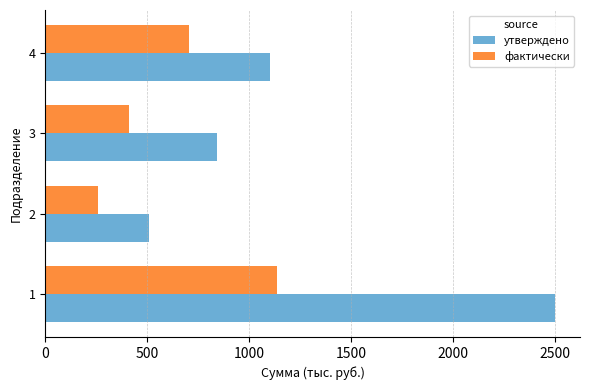

Which series has the widest spread of values?

утверждено